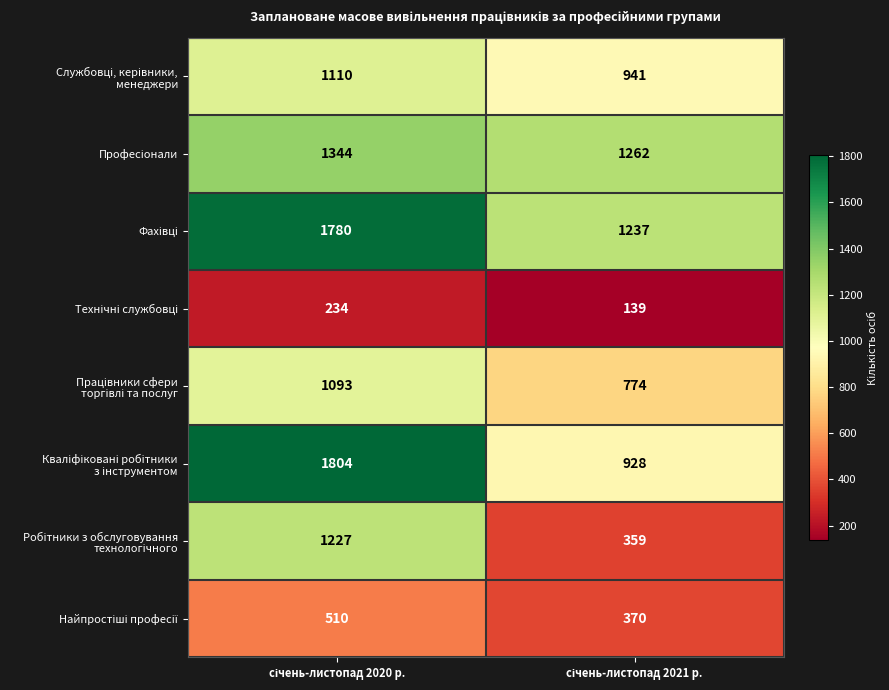

How many categories are shown in the chart?

2